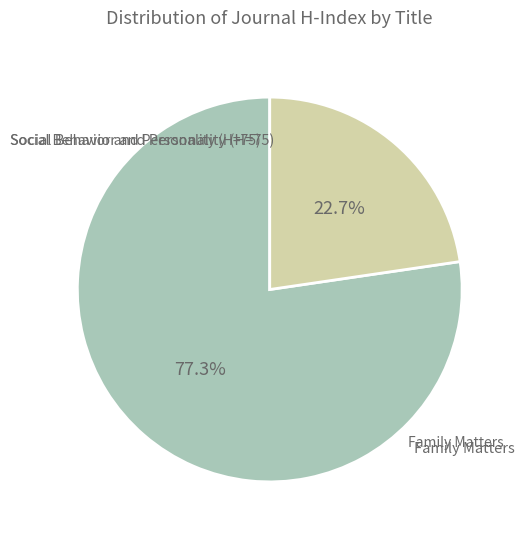

Is there a majority slice in this chart?

Yes